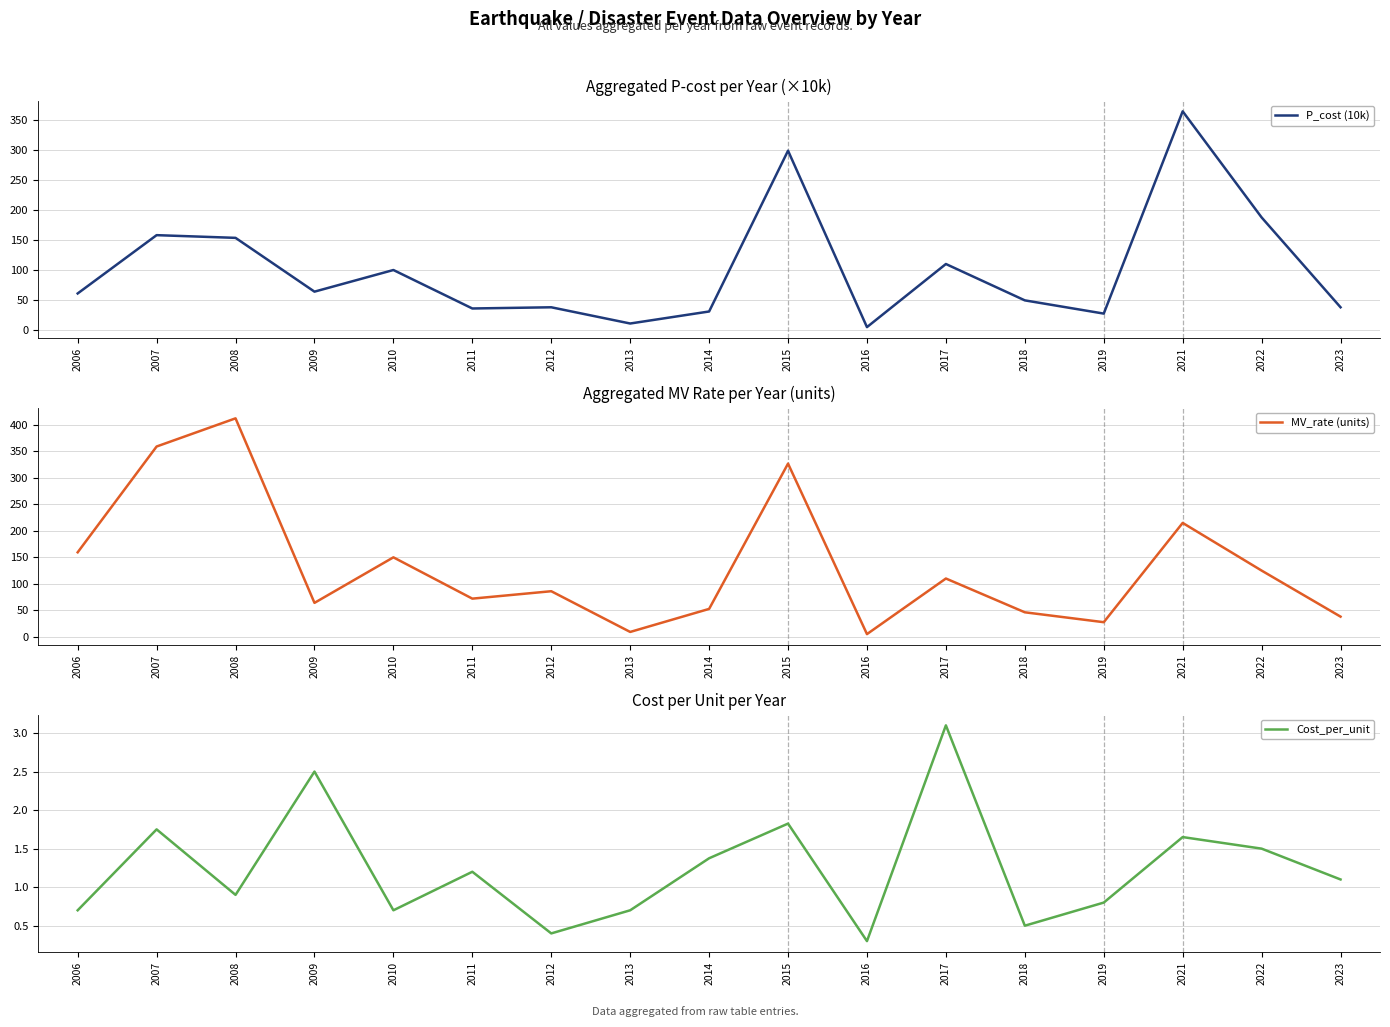

List the labels in order of P_cost (10k) value, smallest first.

2016, 2013, 2019, 2014, 2011, 2012, 2023, 2018, 2006, 2009, 2010, 2017, 2008, 2007, 2022, 2015, 2021